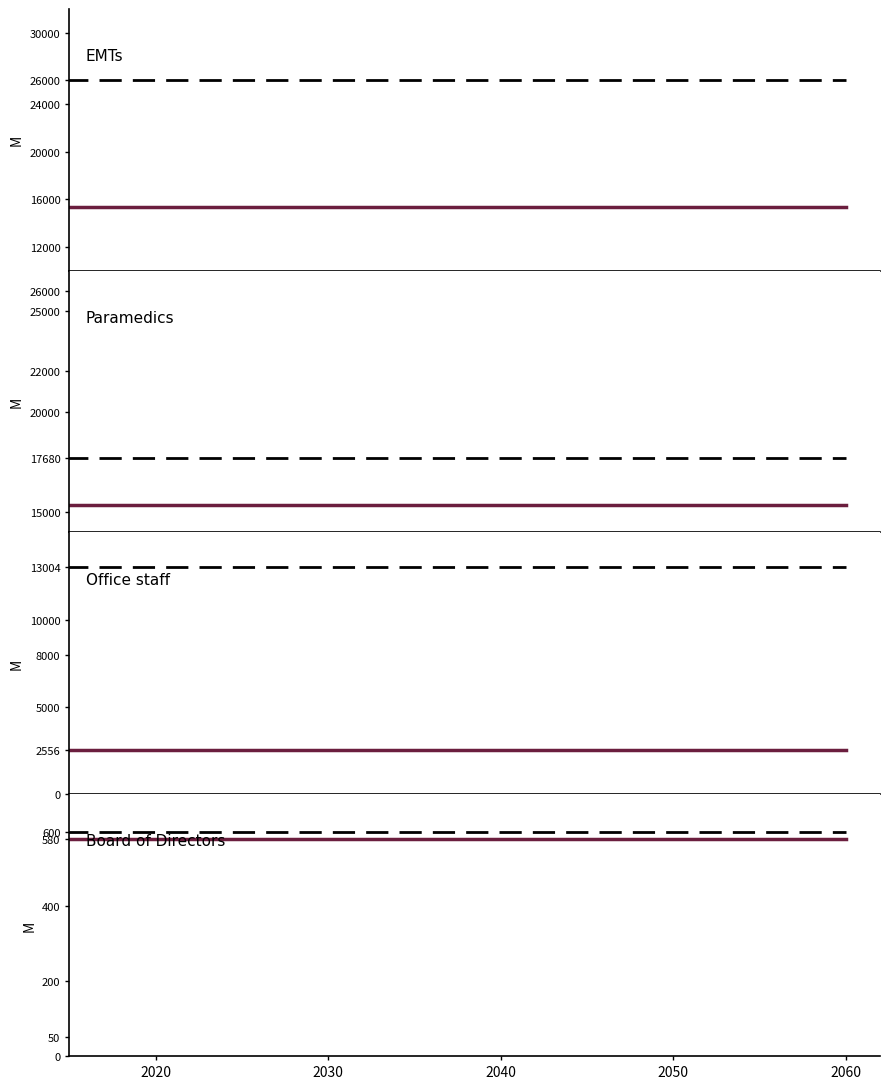

At which category is the sum across all series the highest?

2020